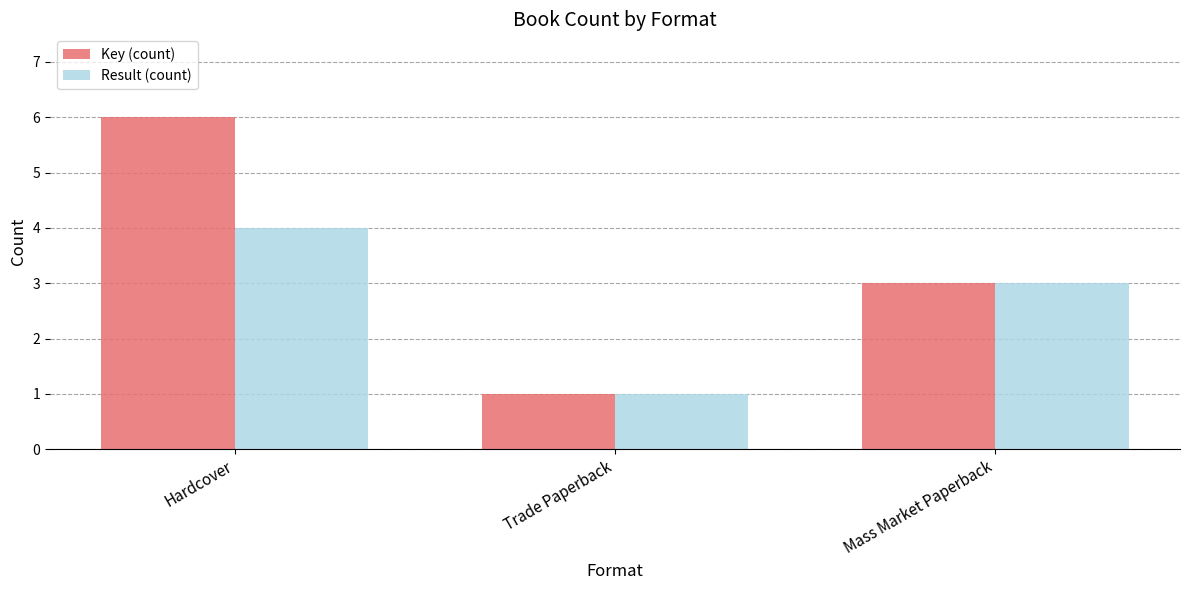

What position from the left is Trade Paperback?

2